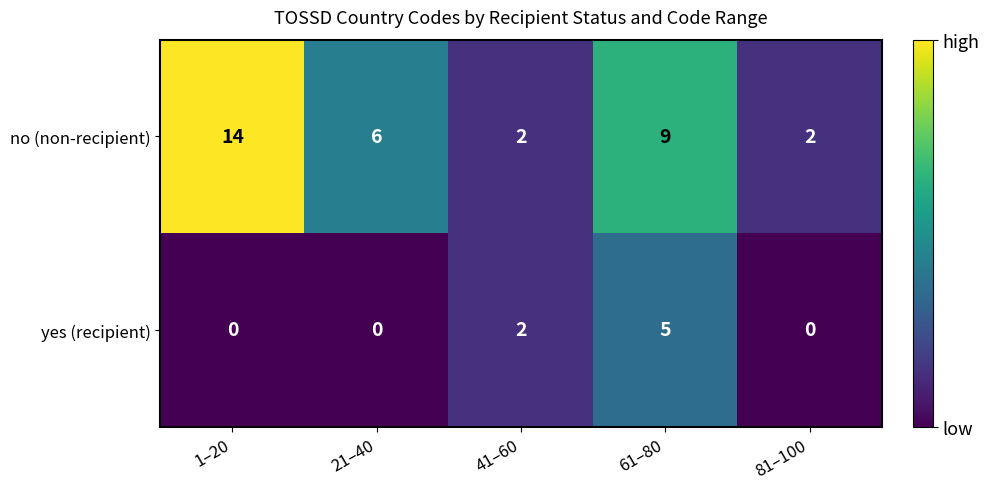

What is the difference between the maximum and minimum values in the yes (recipient) series?

5